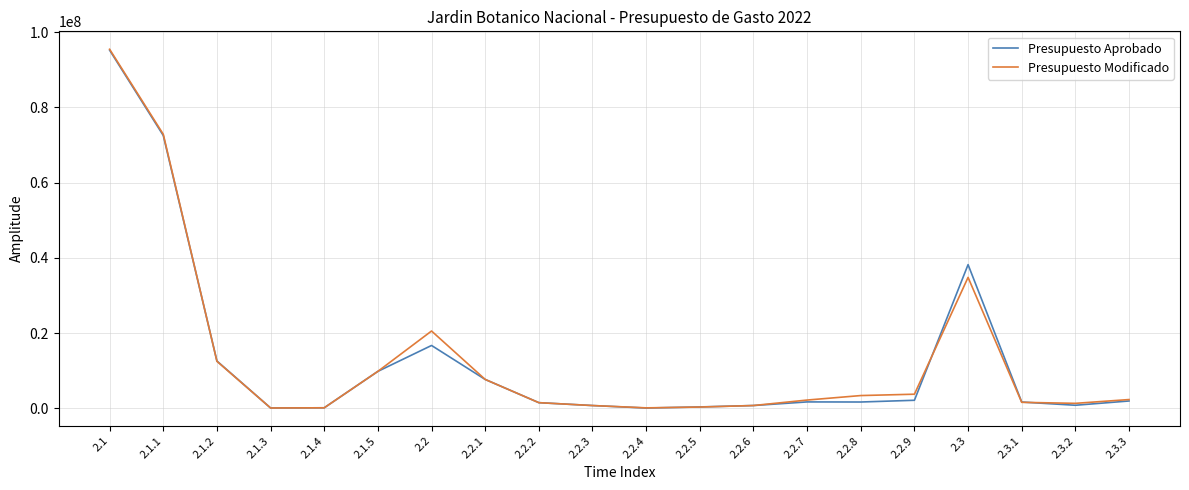

Where is the first local maximum for Presupuesto Aprobado?

2.2